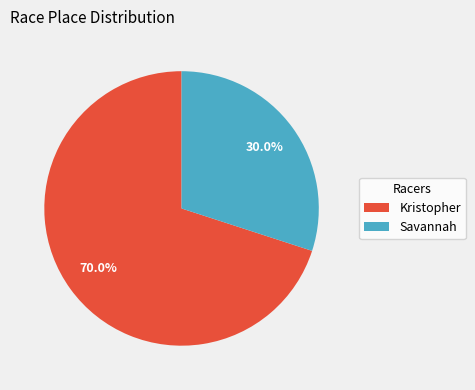

Combined, what portion of the pie is Savannah and Kristopher?

100.0%